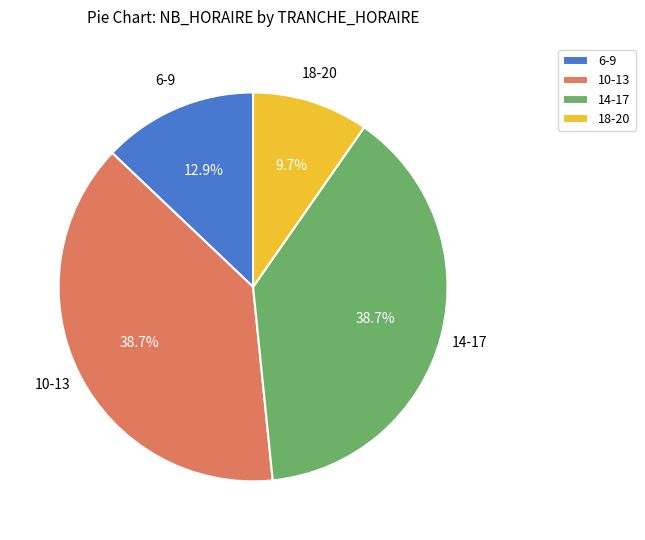

Is there any slice that represents more than half of the pie?

No